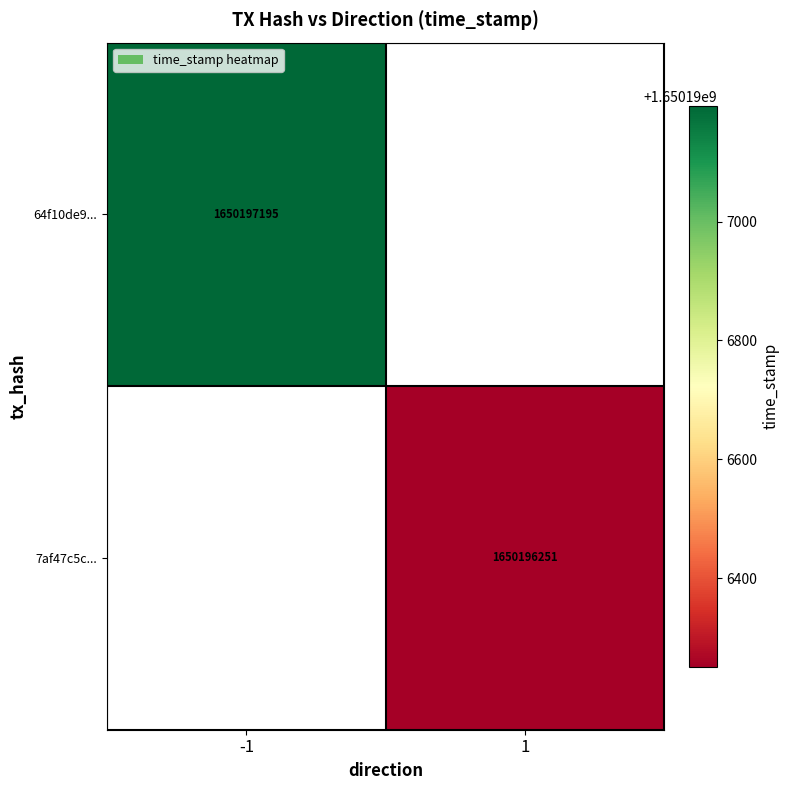

Reading left to right, extract all data points from this chart.

64f10de9...: direction=-1	time_stamp=1650197195
7af47c5c...: direction=1	time_stamp=1650196251